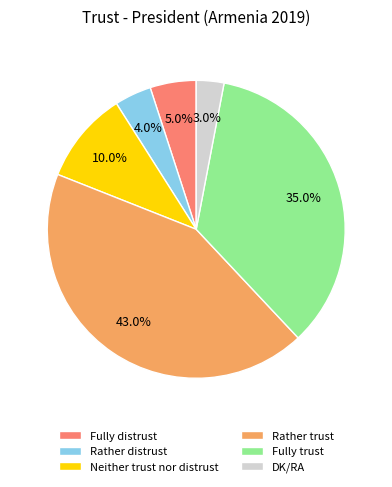

Which has a higher value, DK/RA or Rather distrust?

Rather distrust